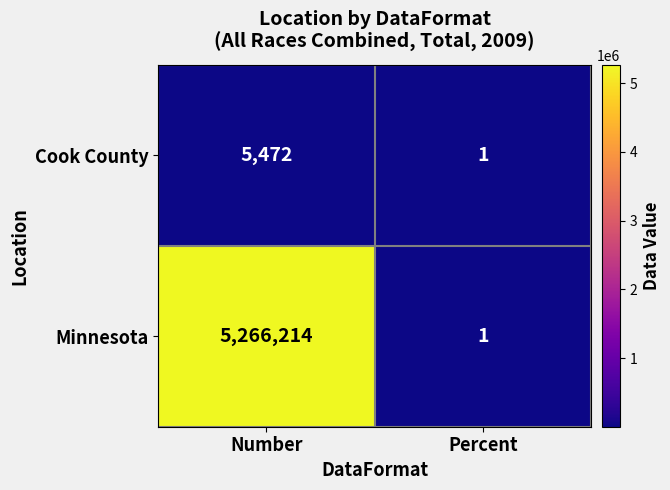

Reading left to right, list all the values displayed in this chart.

Cook County: Number=5472	Percent=1
Minnesota: Number=5266214	Percent=1